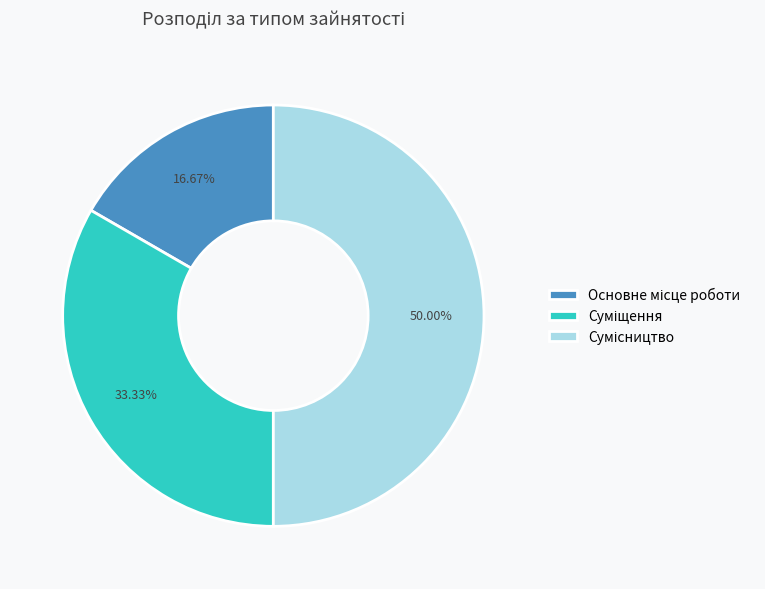

How many segments does this pie chart have?

3